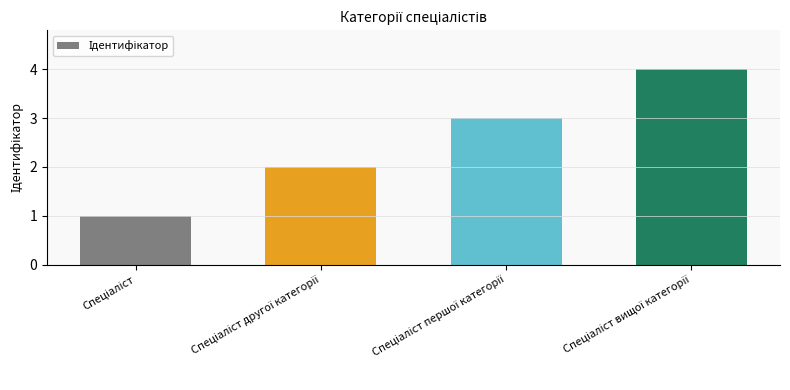

Count the values in the range 2 to 4.

3